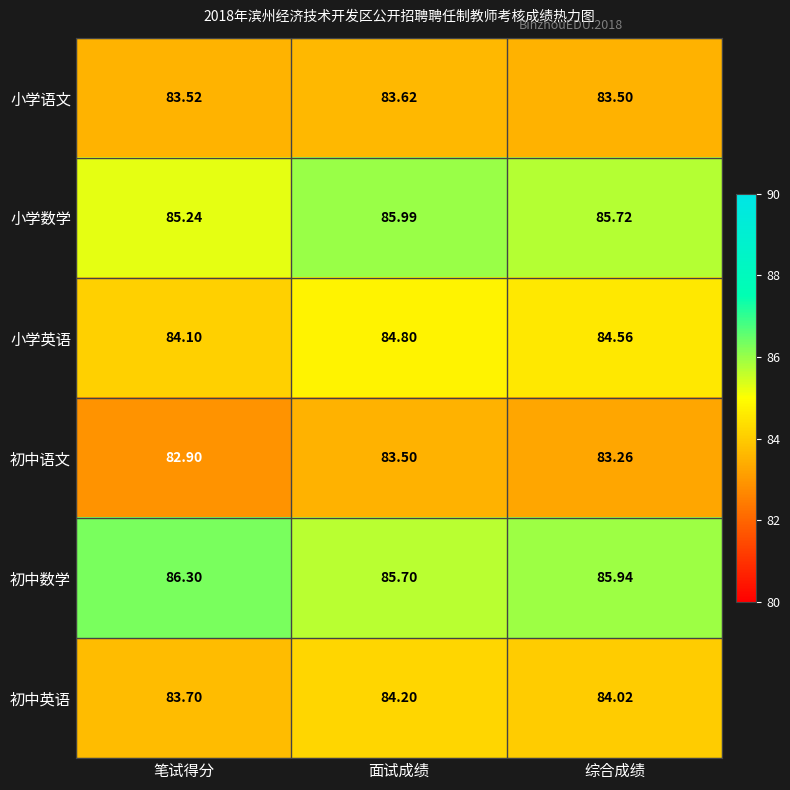

List the series in order of their peak value, lowest first.

初中语文, 小学语文, 初中英语, 小学英语, 小学数学, 初中数学